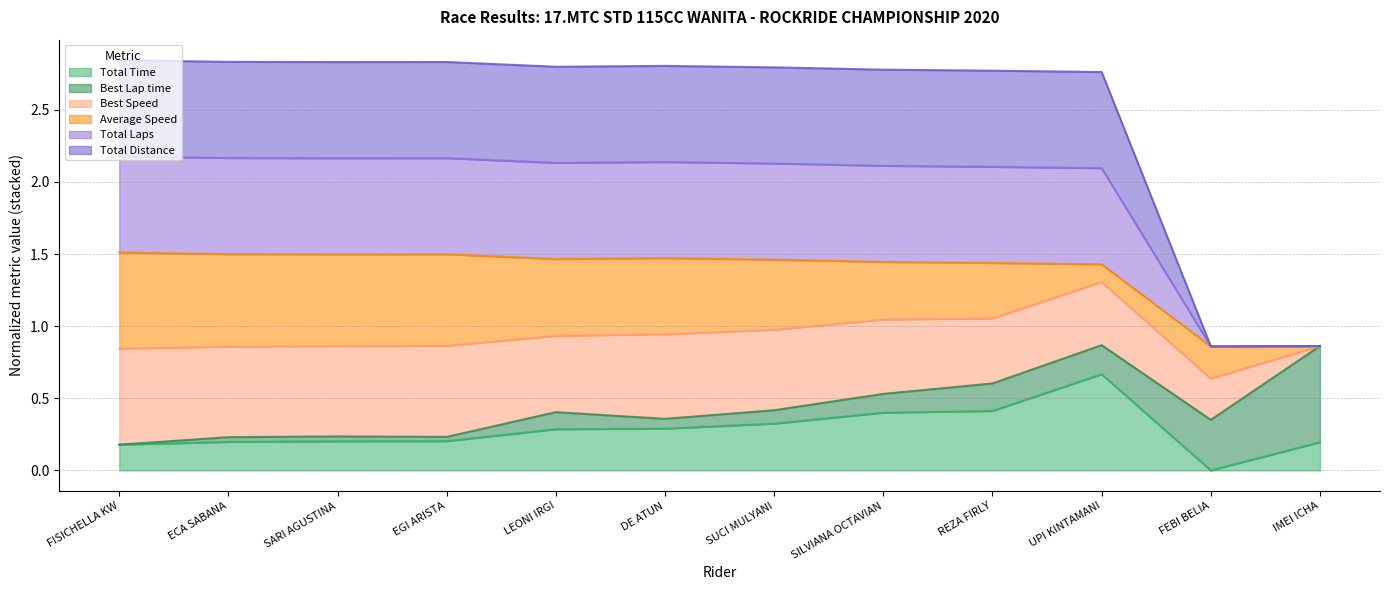

Does the chart have visible grid lines?

Yes